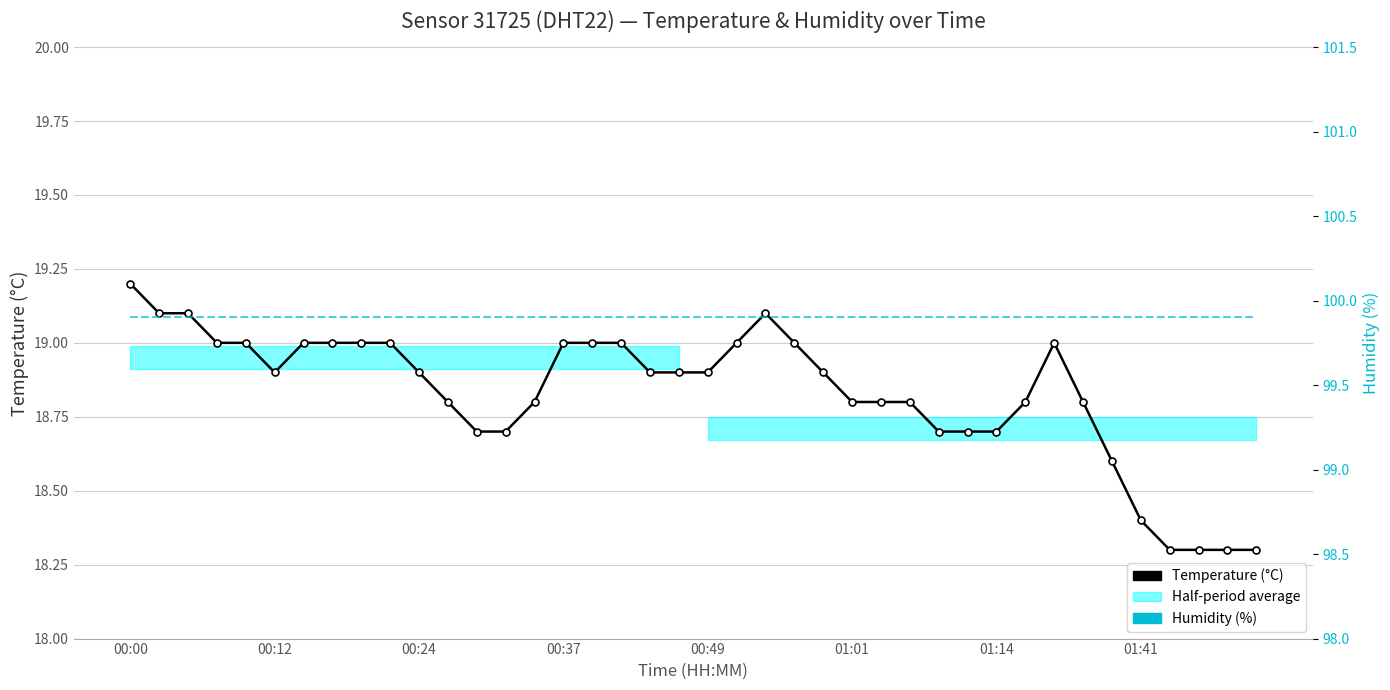

True or false: Humidity (%) and Temperature (°C) cross at least once.

False